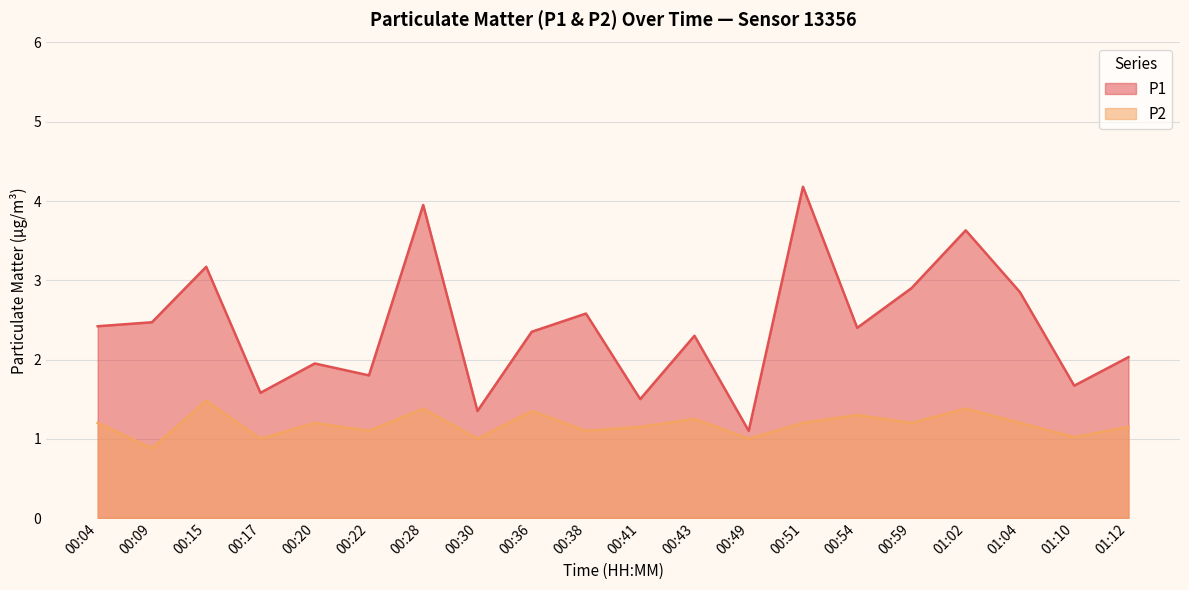

True or false: P1 and P2 cross at least once.

False